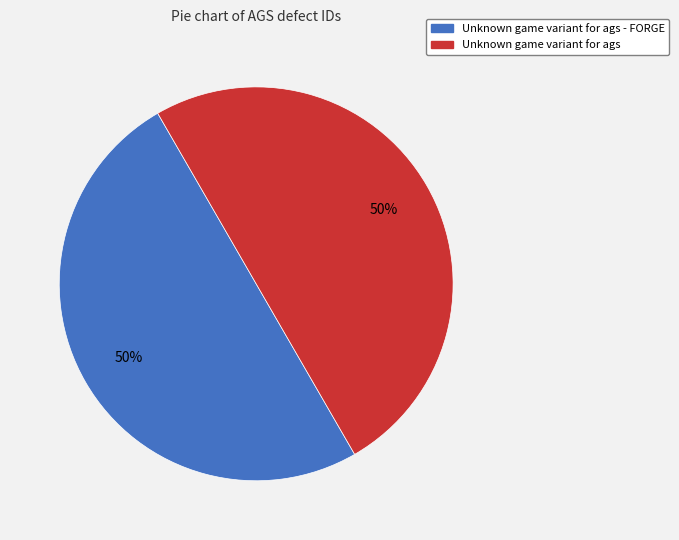

Approximately how many times larger is the value at Unknown game variant for ags - FORGE compared to Unknown game variant for ags?

1.0